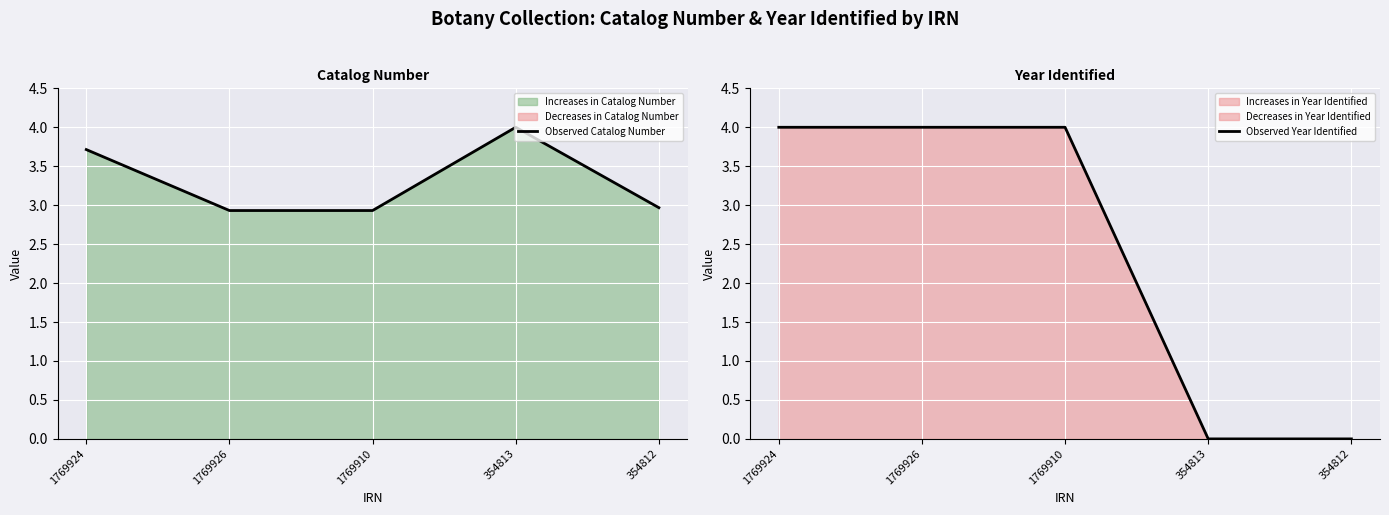

Reading left to right, transcribe all the data shown in this chart.

Observed Catalog Number: 3.7	2.9	2.9	4.0	3.0
Observed Year Identified: 4.0	4.0	4.0	0.0	0.0